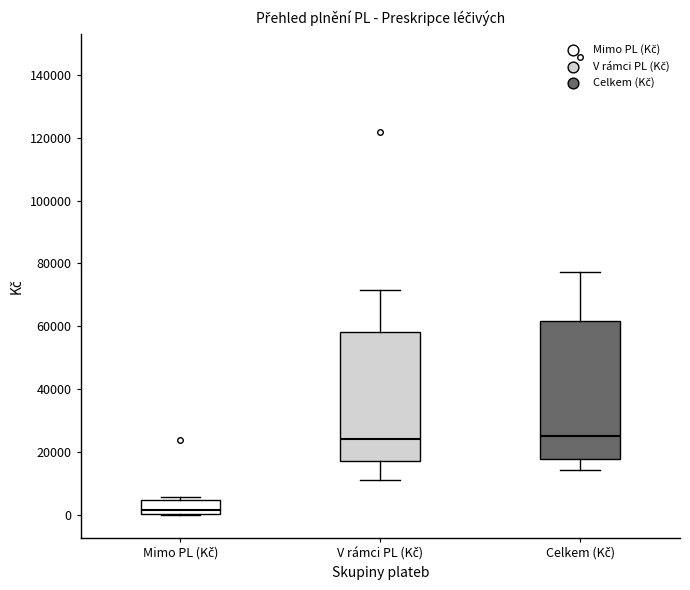

Reading left to right, read every box against the y-axis: the position of its median line, the range the box covers, and the ends of its whiskers. The values are not printed on the chart, so give them approximately, as read against the axis.

Mimo PL (Kč): median 2000, box 0 to 6000, whiskers 0 to 6000 (just above the box's upper edge)
V rámci PL (Kč): median 24000, box 18000 to 58000, whiskers 12000 to 72000
Celkem (Kč): median 26000, box 18000 to 62000, whiskers 14000 to 78000